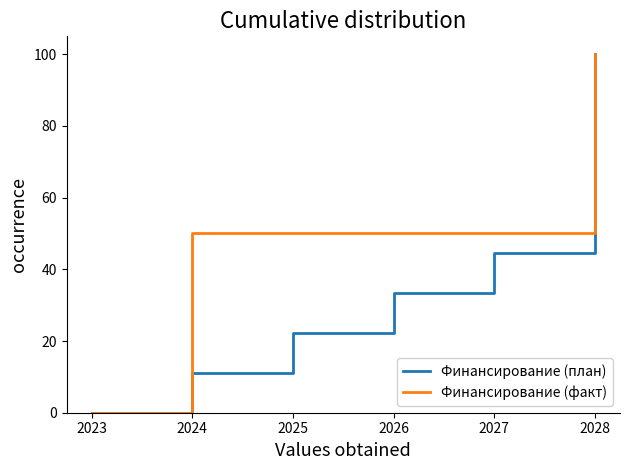

List the series in order of their overall mean, lowest first.

Финансирование (план), Финансирование (факт)